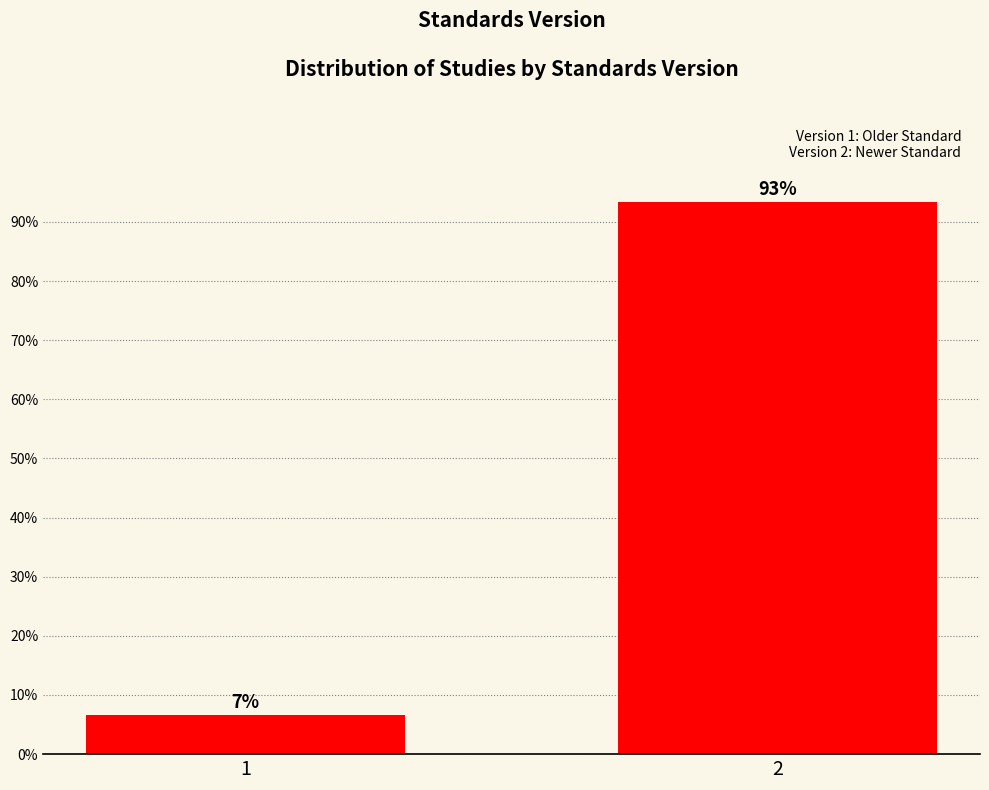

True or false: the data shows 141.8 at 2.

False